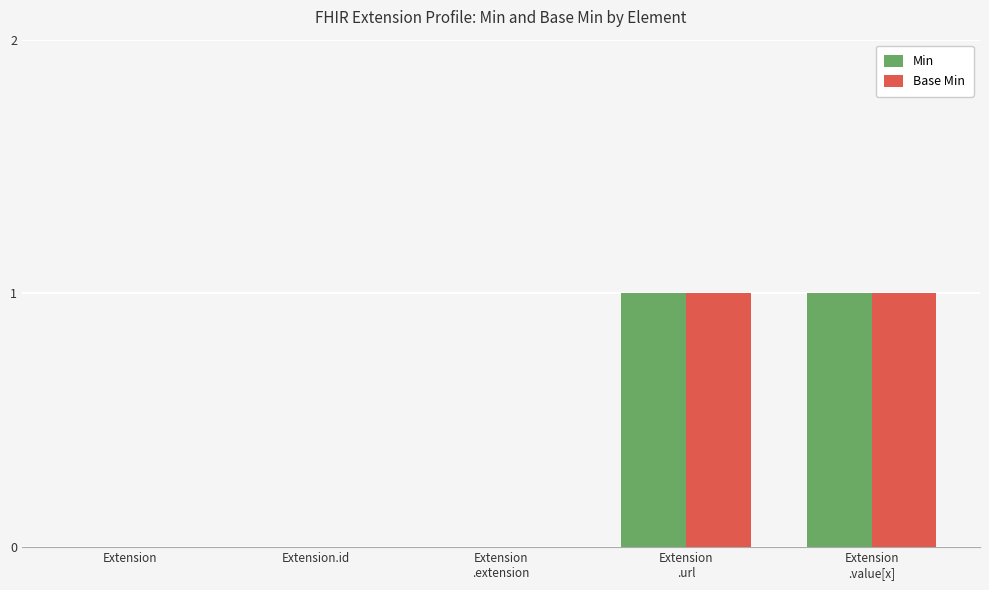

True or false: Min has a value of -1 at Extension.id.

False